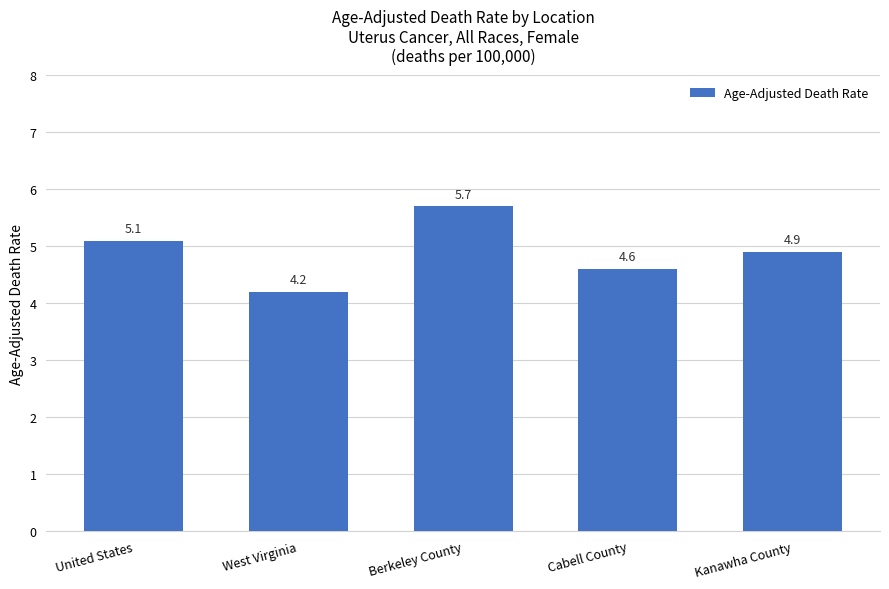

Rank the categories by value from highest to lowest.

Berkeley County, United States, Kanawha County, Cabell County, West Virginia